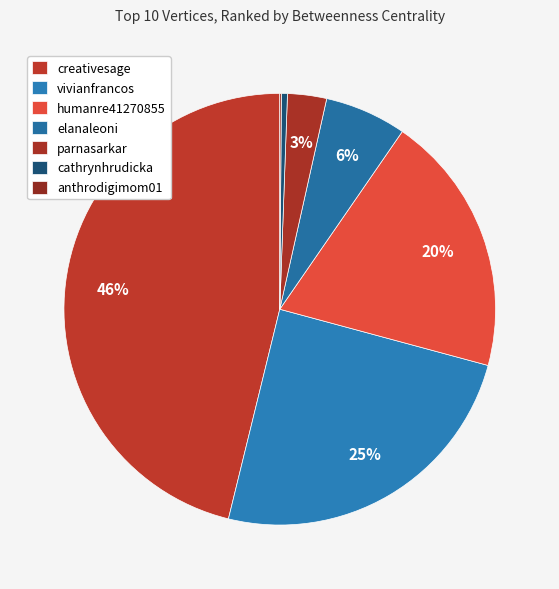

What is the ratio of the value at anthrodigimom01 to the value at cathrynhrudicka?

0.3